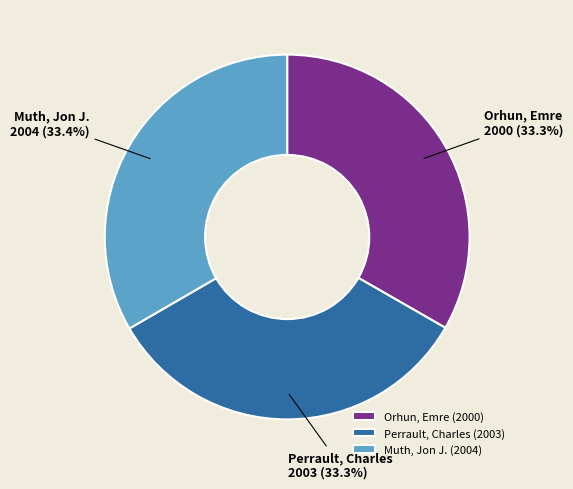

What portion of the pie excludes Muth, Jon J.?

66.6%